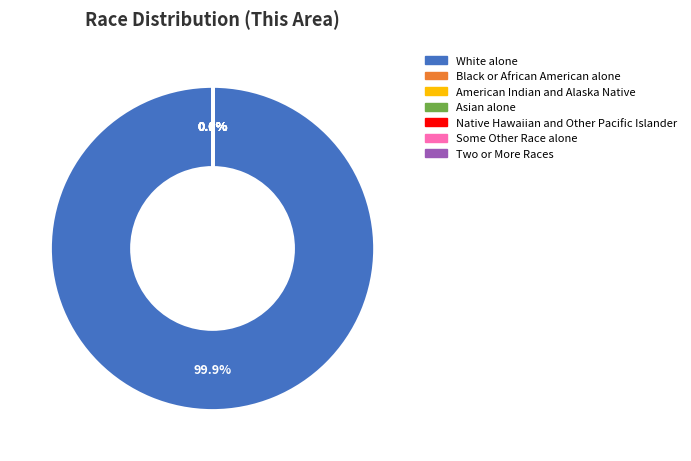

Which slice is the largest?

White alone